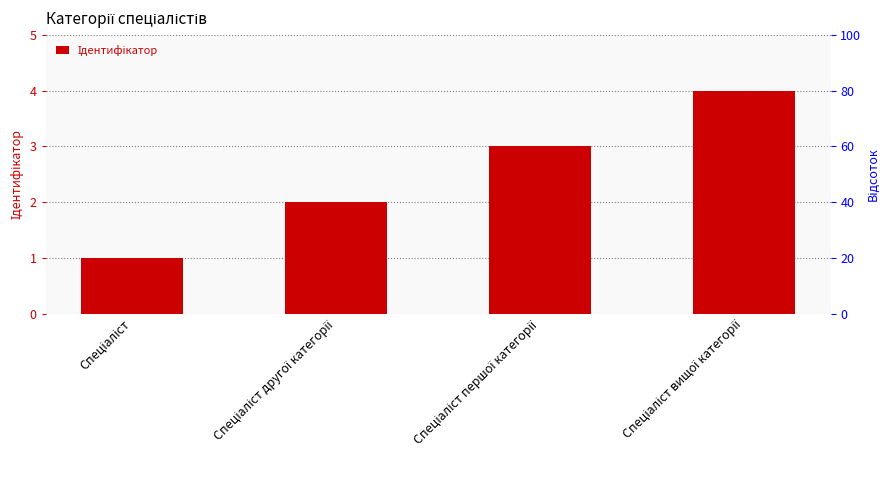

How many values are below 3?

2